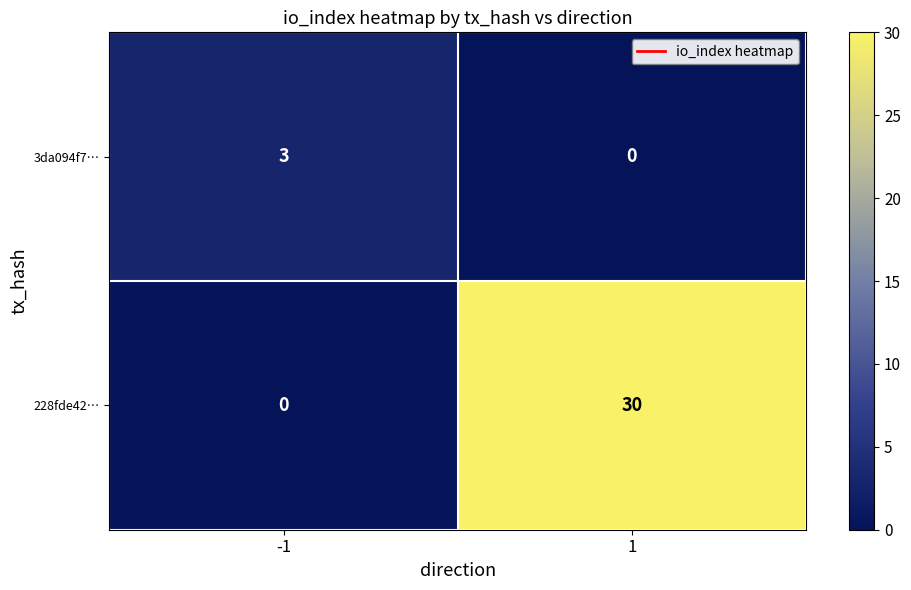

Between -1 and 1, which series saw the biggest shift?

228fde42…